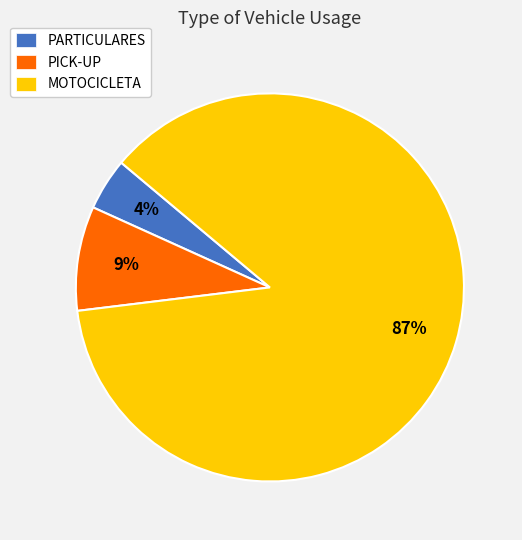

Between PARTICULARES and MOTOCICLETA, which is larger?

MOTOCICLETA